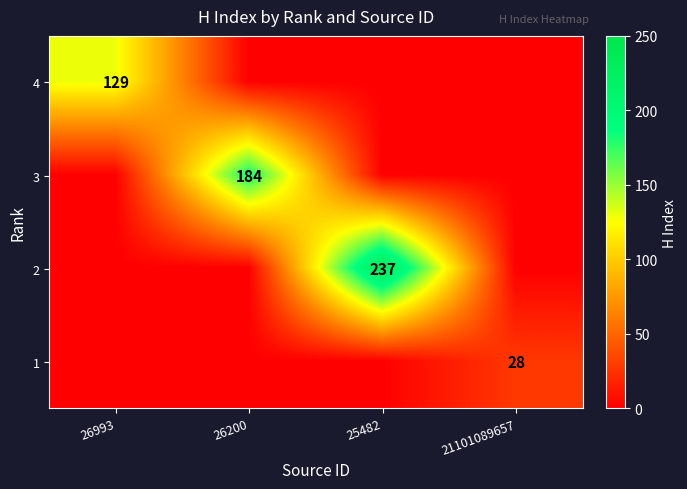

The value of 1 at 21101089657 is 28. True or false?

True